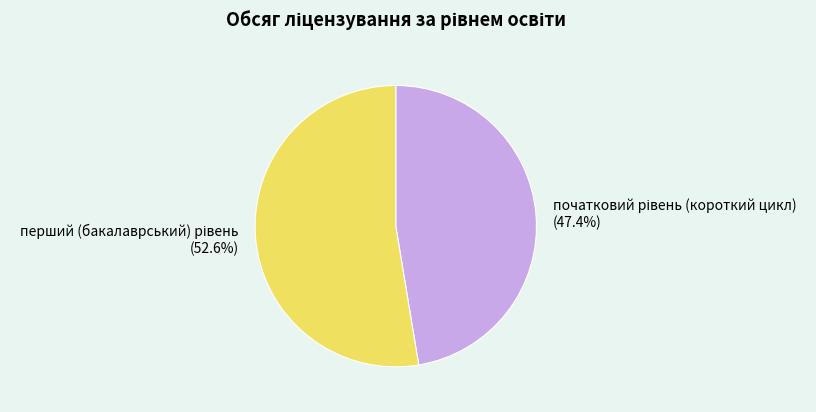

To the nearest percent, what is the difference between the largest and smallest slice percentages?

5%